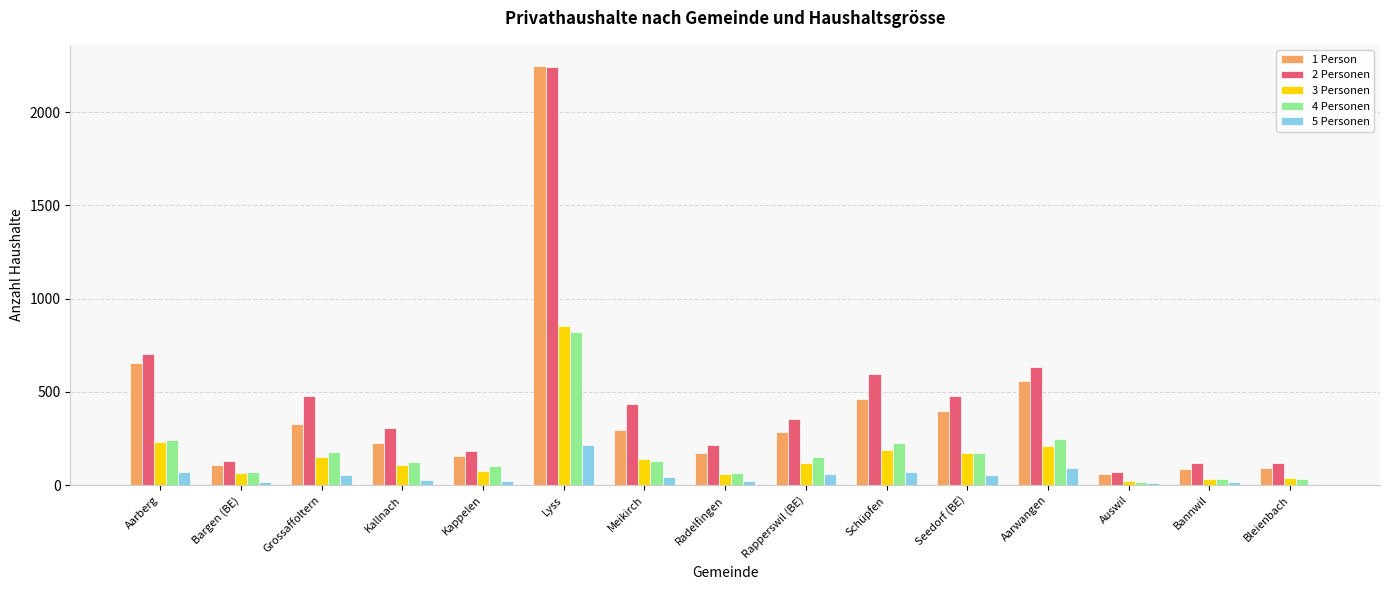

Is it true that 3 Personen equals 855 at Lyss?

True